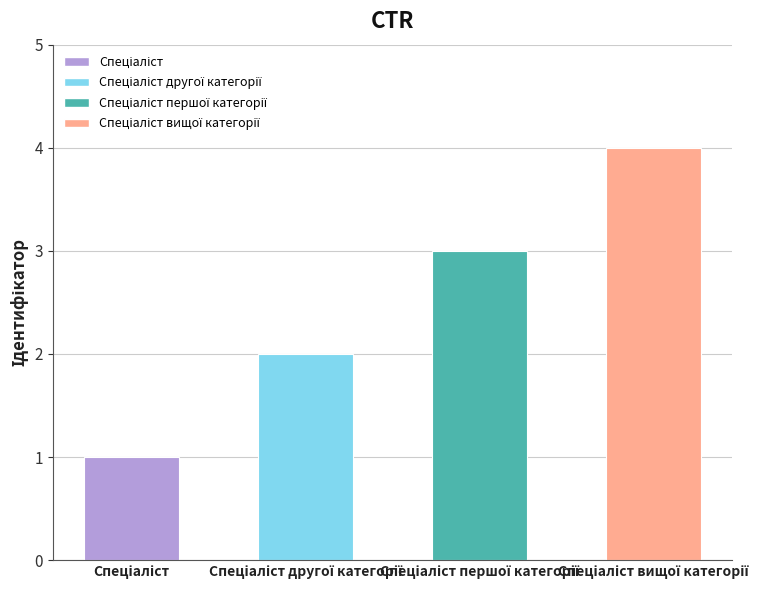

Count the number of data series in this chart.

1